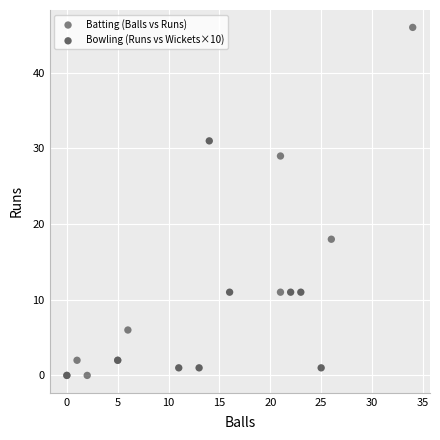

Which series has the largest Y range (max minus min)?

Batting (Balls vs Runs)